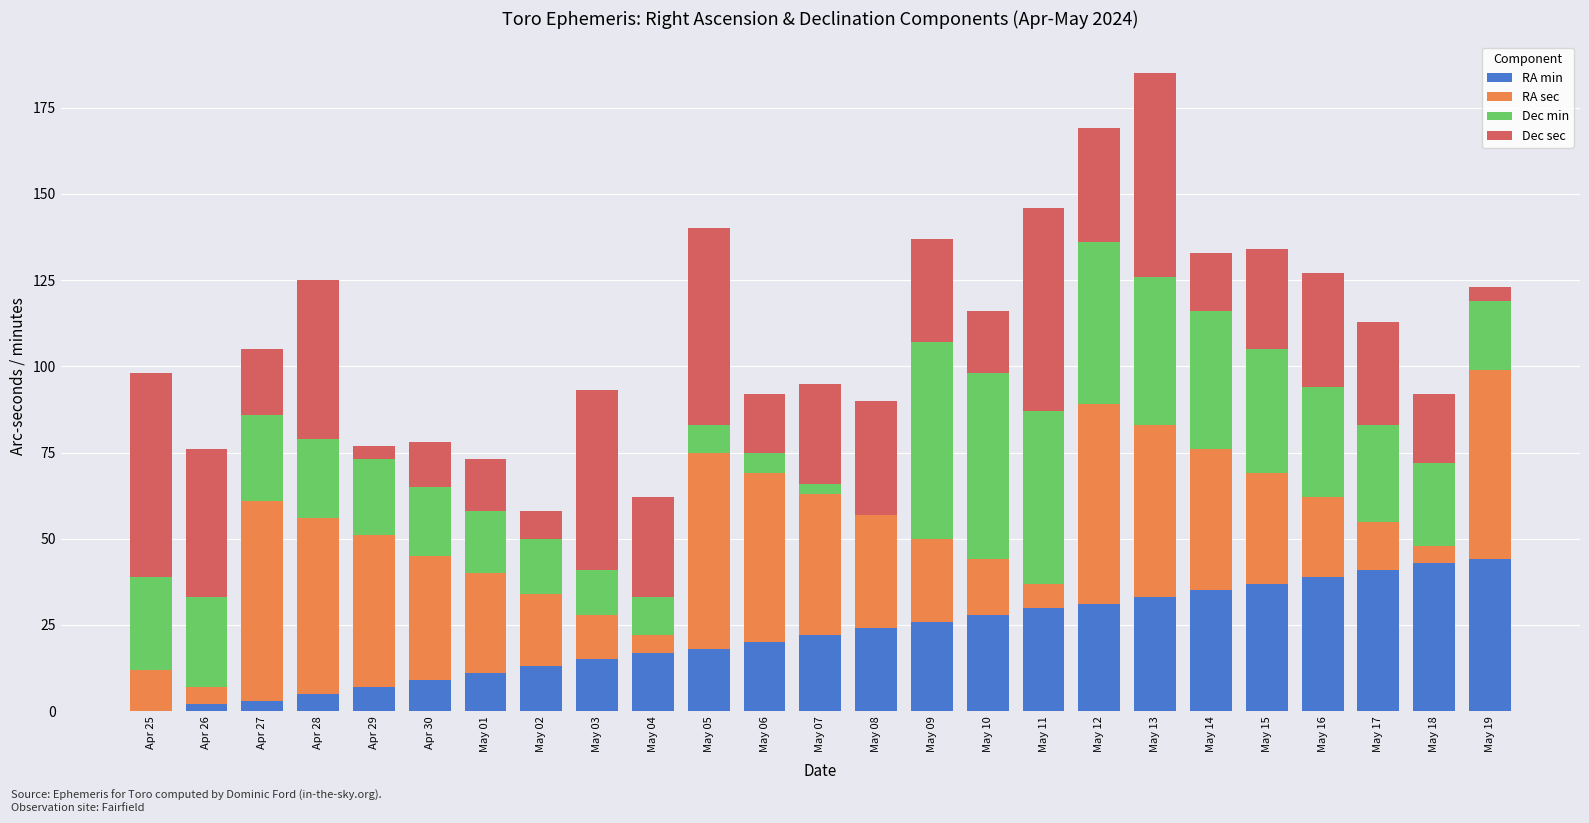

At which category is the sum across all series the highest?

May 13